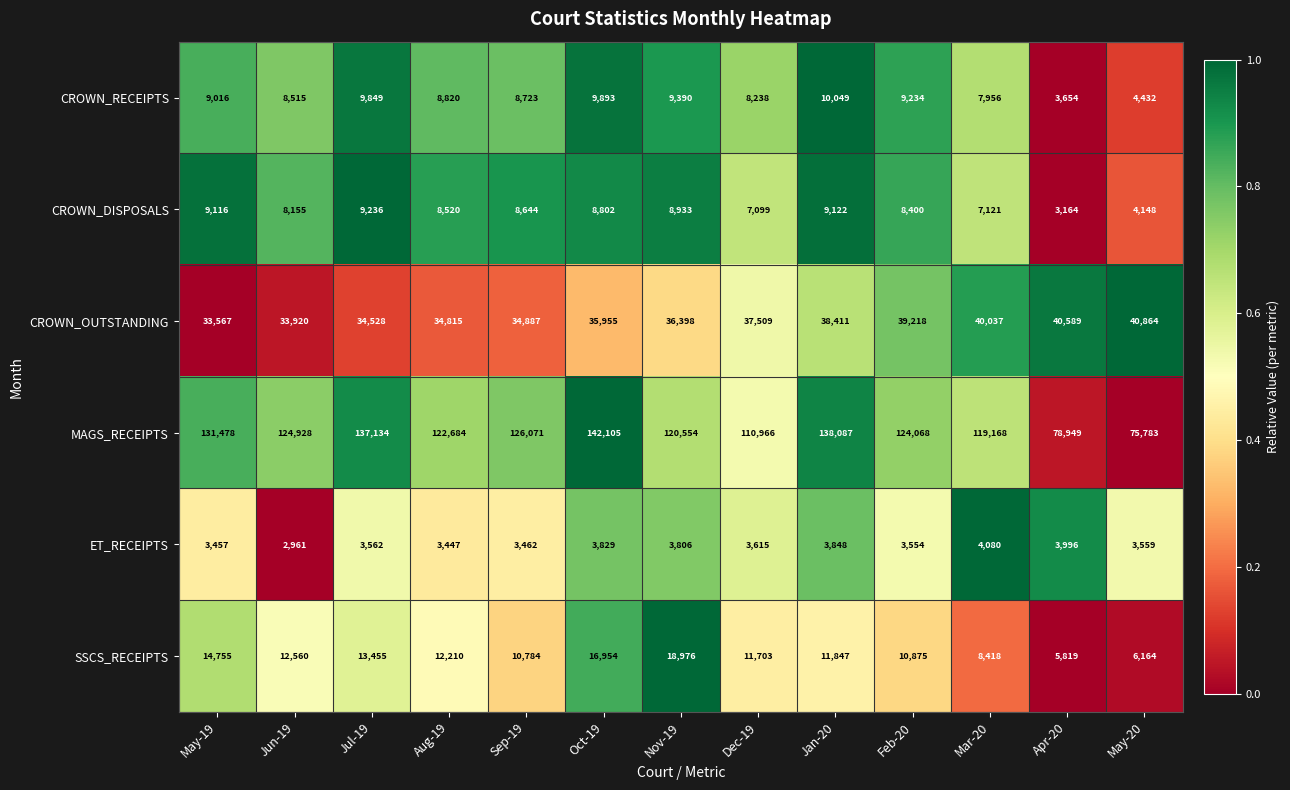

Which series has the largest range (max minus min)?

MAGS_RECEIPTS